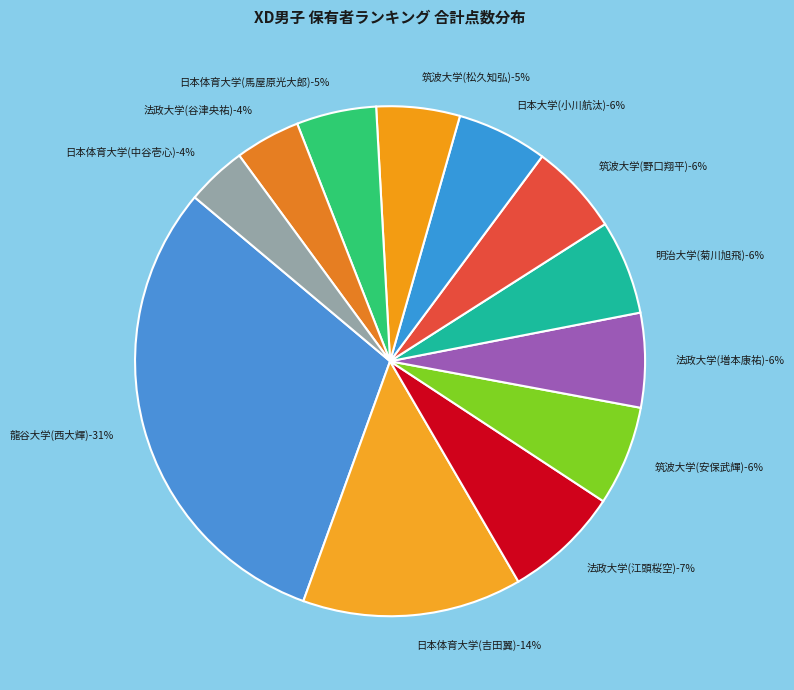

Is there a majority slice in this chart?

No